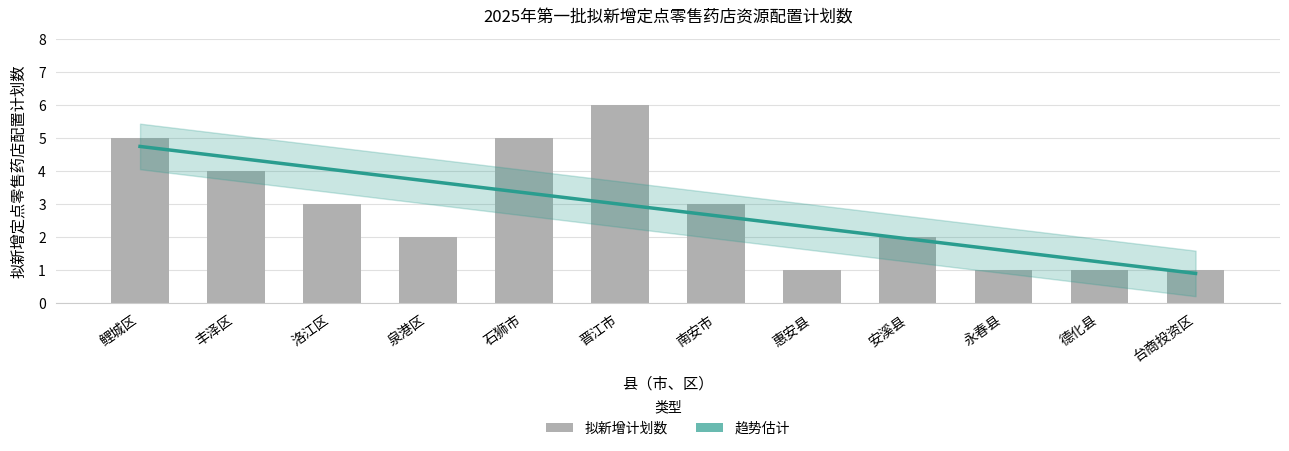

Which label corresponds to the largest value in the chart?

晋江市